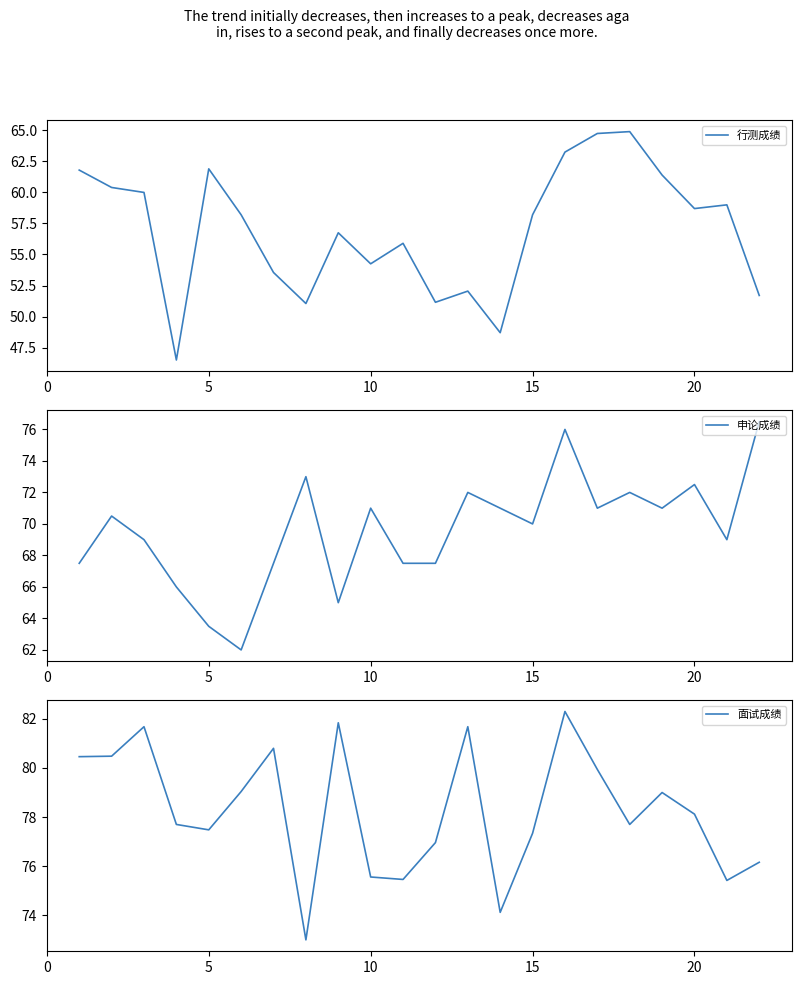

The 面试成绩 series shows 77.3 at 15. True or false?

True